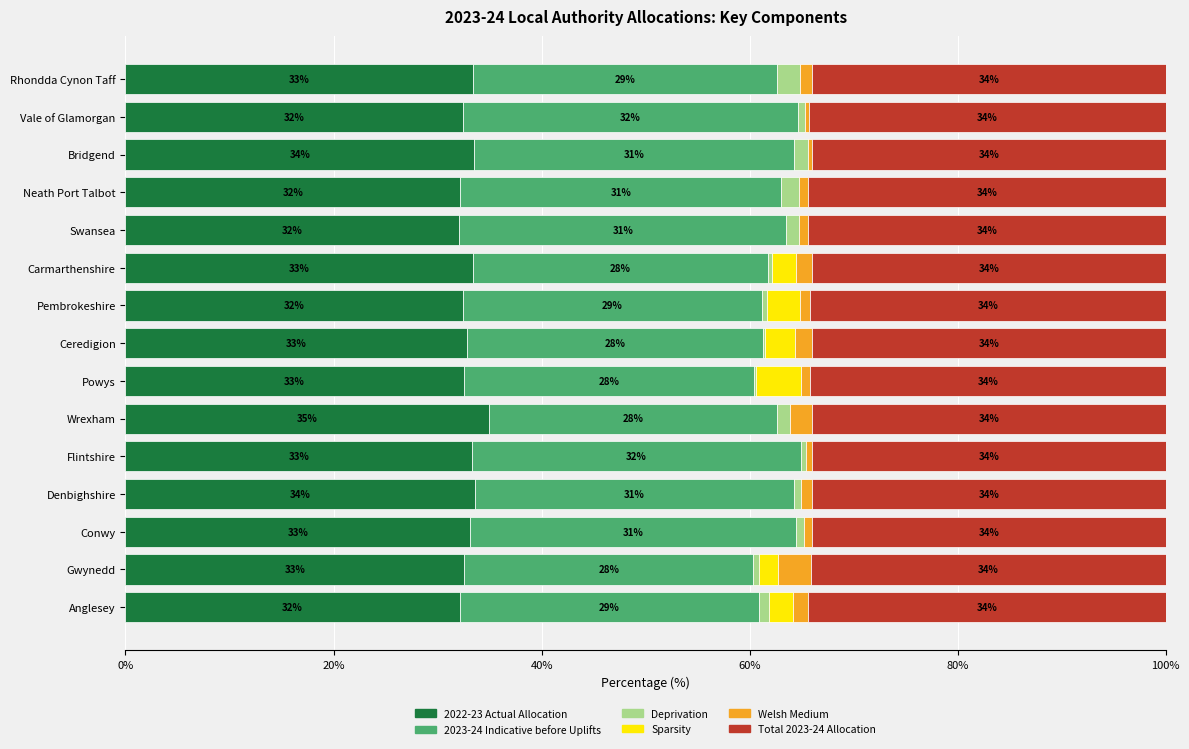

What is the total value across all series at Conwy?

100.0